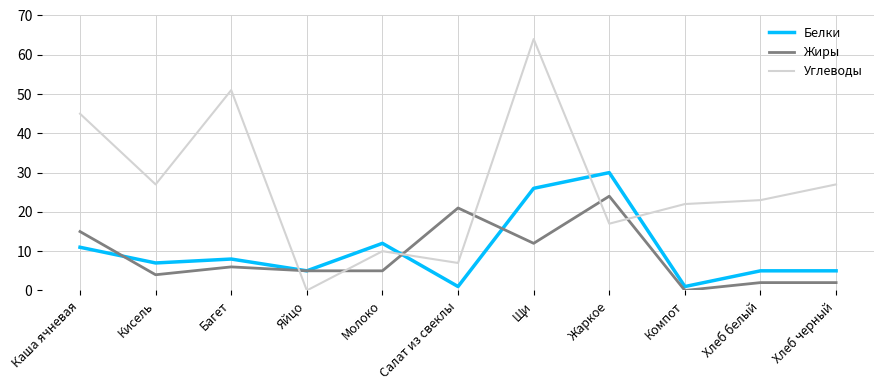

The Белки series shows 5 at Хлеб белый. True or false?

True